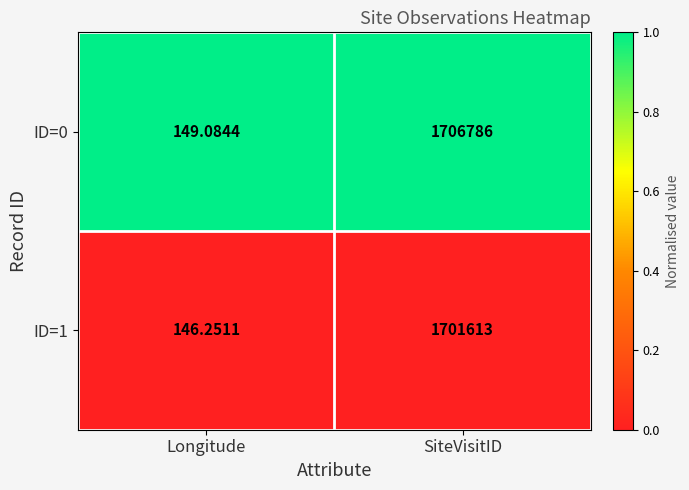

At which label is ID=1 closest to 850879?

Longitude